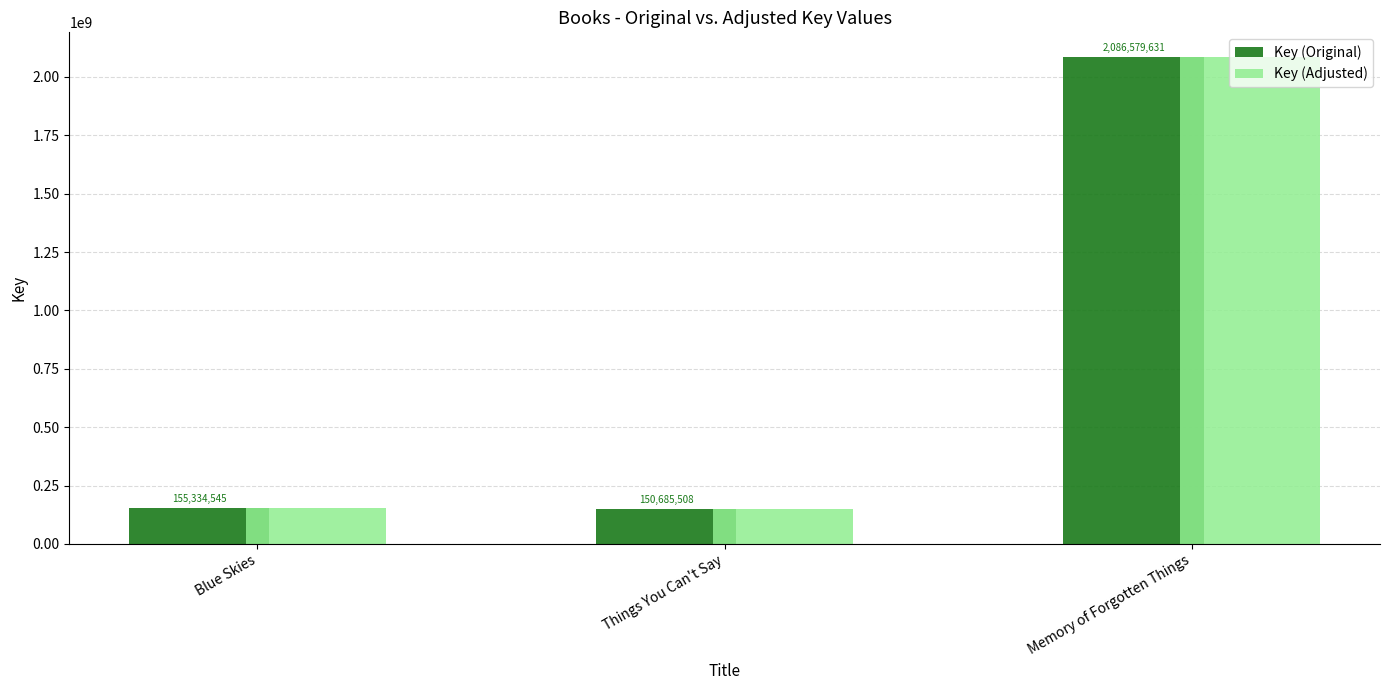

Reading right to left, extract all data points from this chart.

Key (Original): 2086579631	150685508	155334545
Key (Adjusted): 2086579631	150685508	155334545